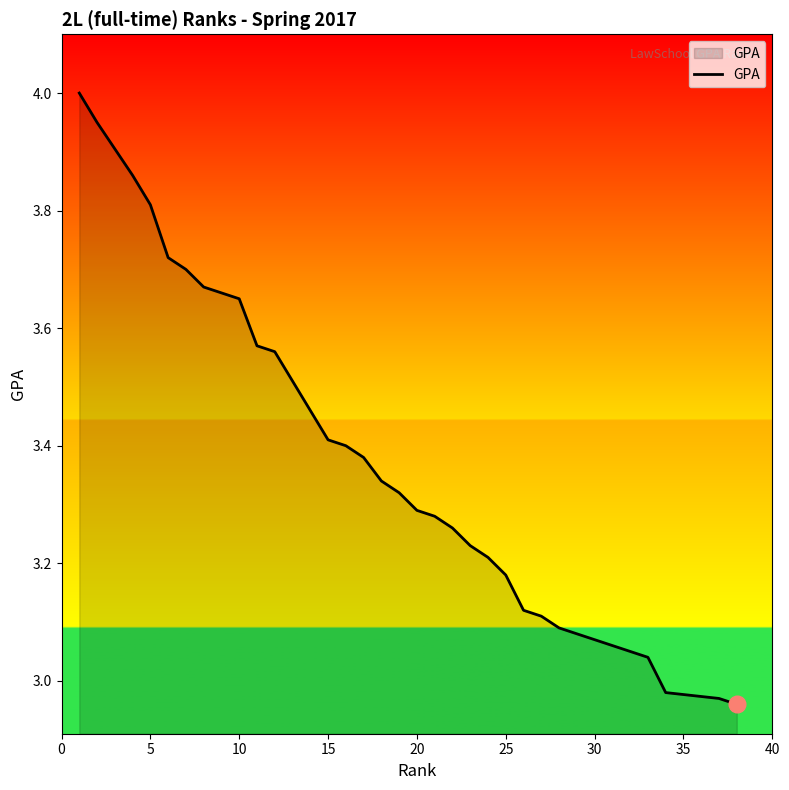

Reading right to left, list all the values displayed in this chart.

3.0	3.0	3.0	3.0	3.0	3.0	3.0	3.1	3.1	3.1	3.1	3.1	3.1	3.2	3.2	3.2	3.3	3.3	3.3	3.3	3.3	3.4	3.4	3.4	3.5	3.5	3.6	3.6	3.6	3.7	3.7	3.7	3.7	3.8	3.9	4.0	4.0	4.0